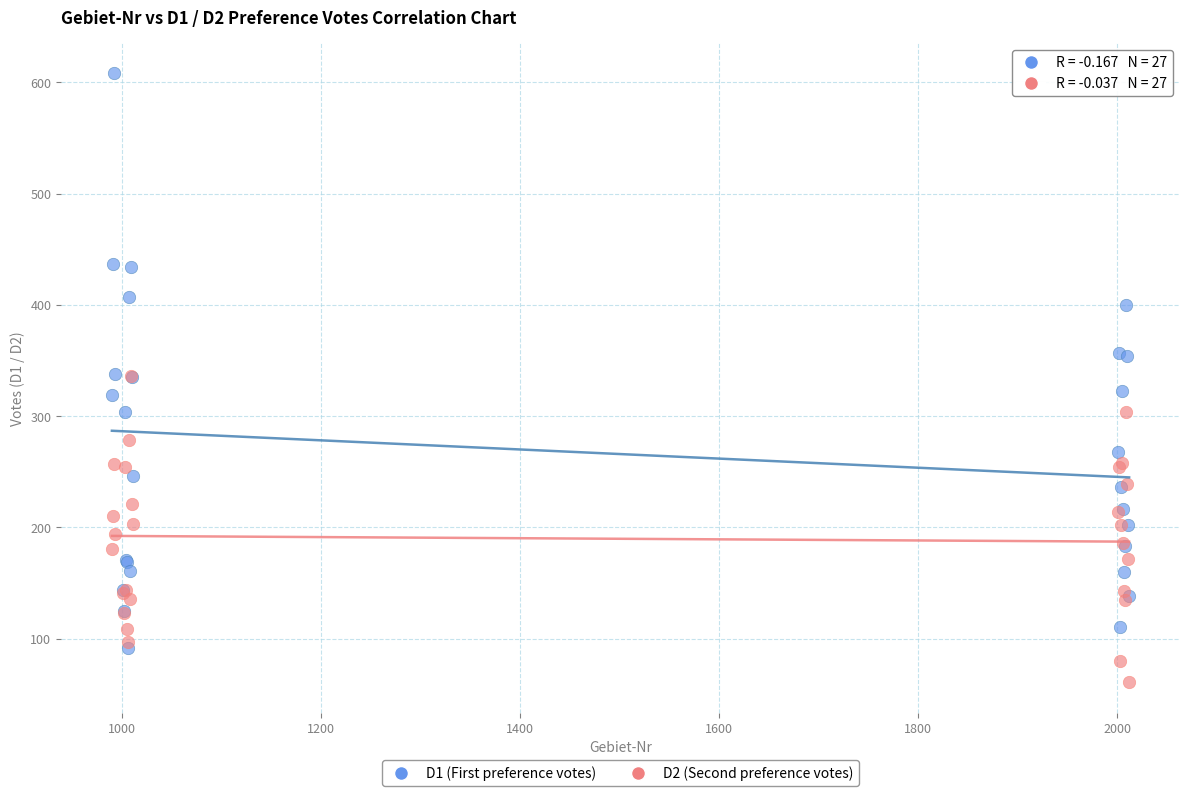

What are all the series names shown in the legend?

D1 (First preference votes), D2 (Second preference votes)